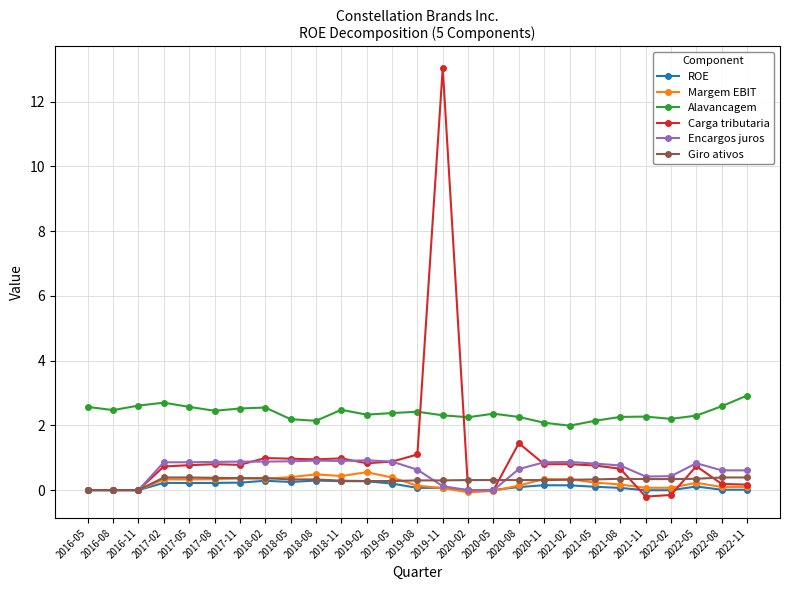

What are all the series names shown in the legend?

ROE, Margem EBIT, Alavancagem, Carga tributaria, Encargos juros, Giro ativos